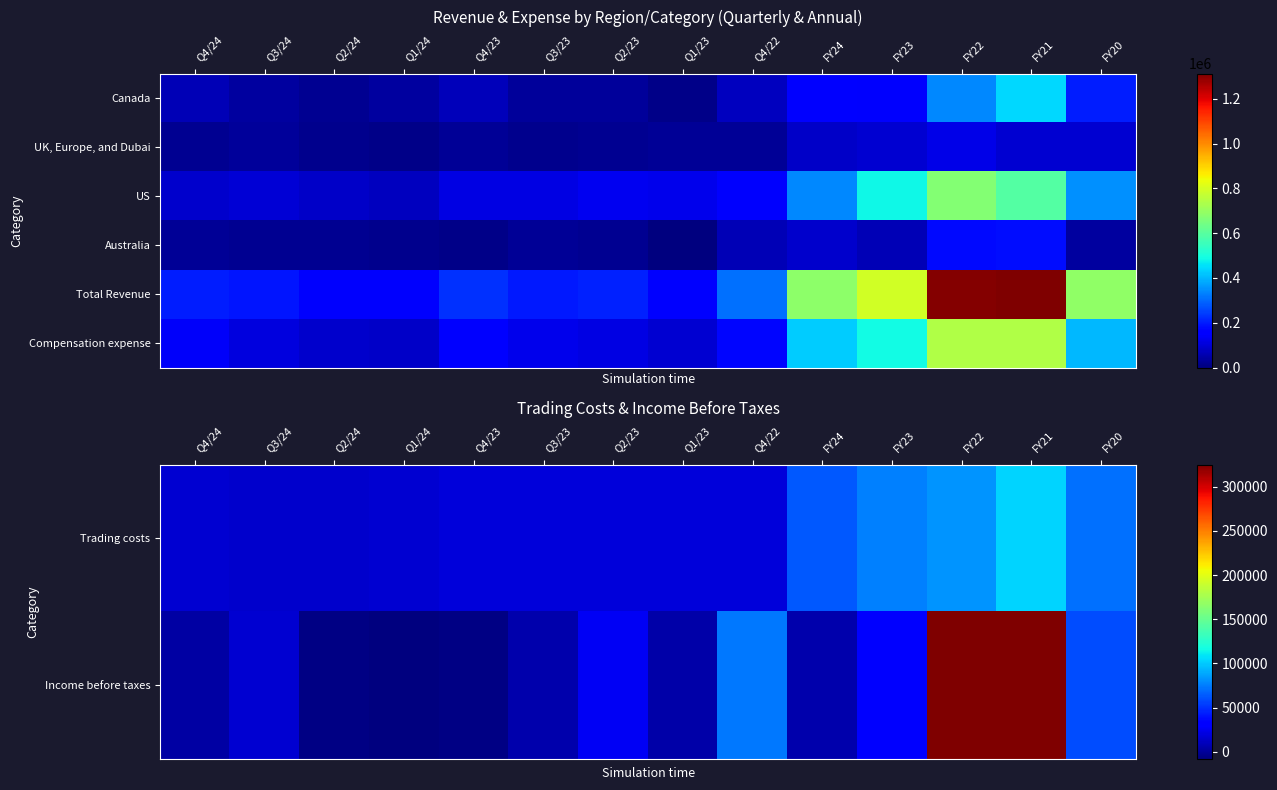

Between Q3/24 and FY20, which is larger?

FY20